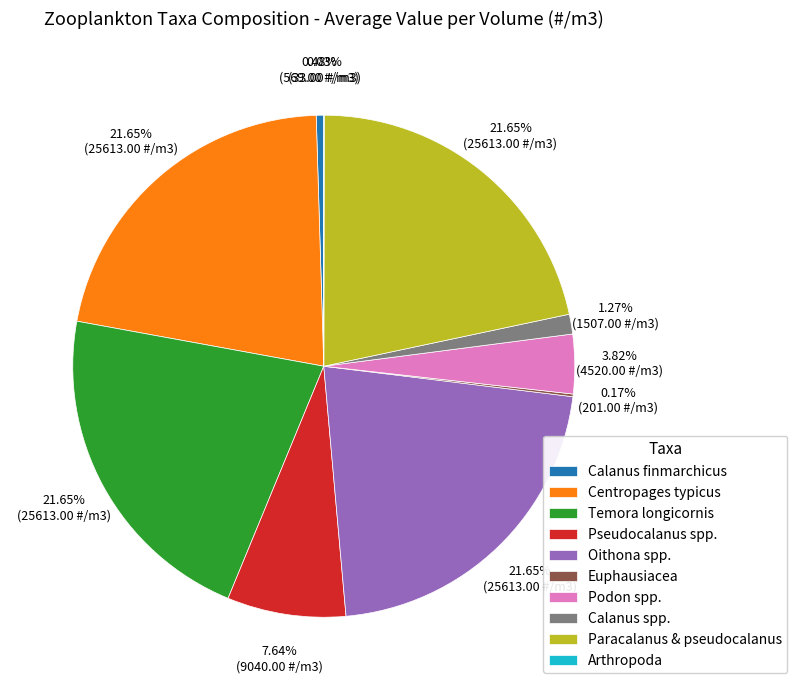

What is the ratio of the value at Temora longicornis to the value at Calanus finmarchicus?

45.0